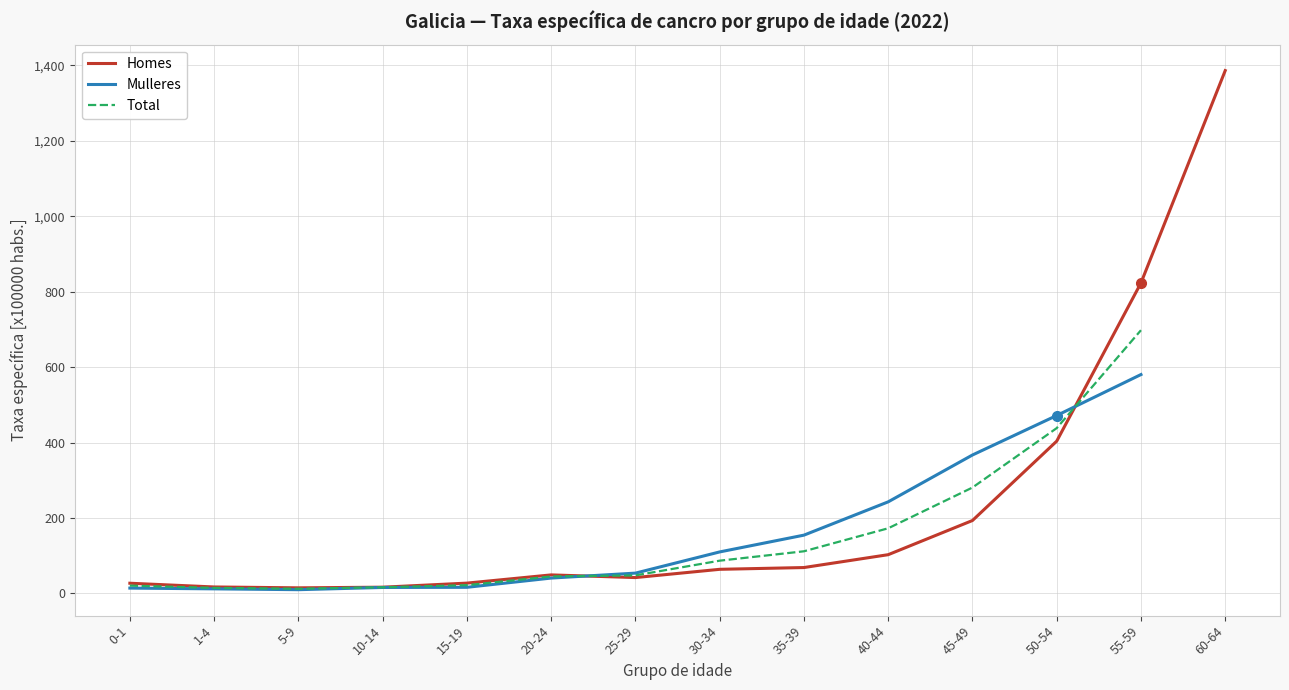

The value of Mulleres at 15-19 is 24.9. True or false?

False